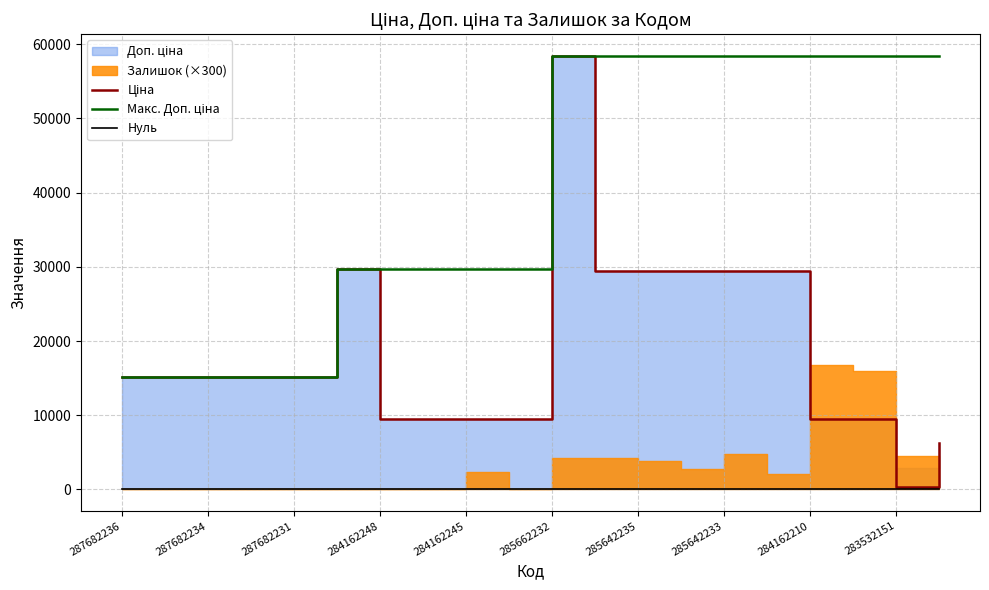

True or false: Макс. Доп. ціна has more than 0 interior local peaks.

False